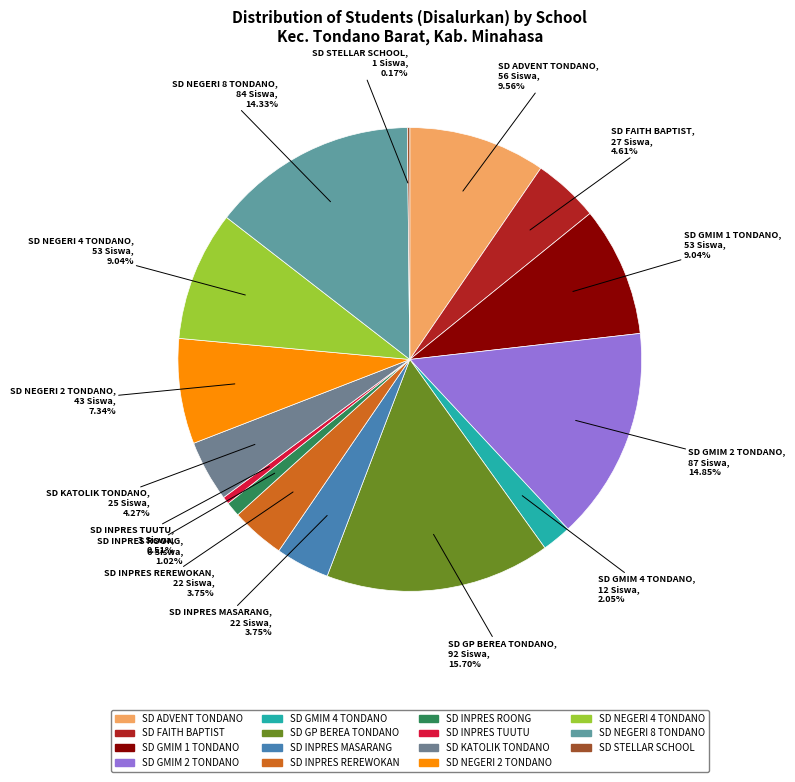

To the nearest percent, what is the difference between the largest and smallest slice percentages?

16%